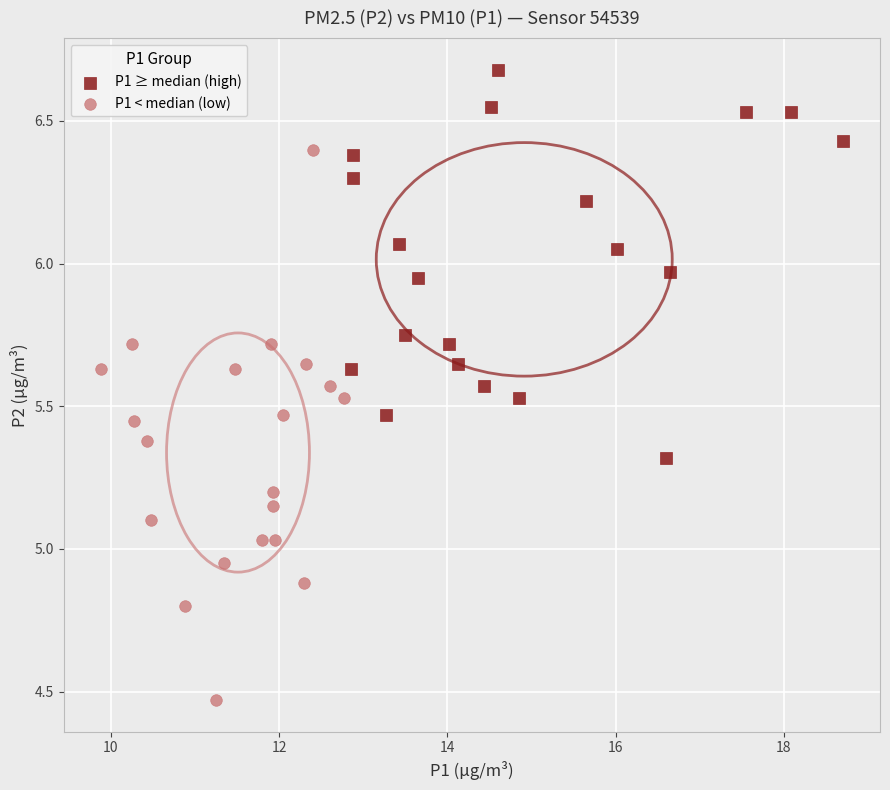

Which series contains the highest Y value?

P1 ≥ median (high)